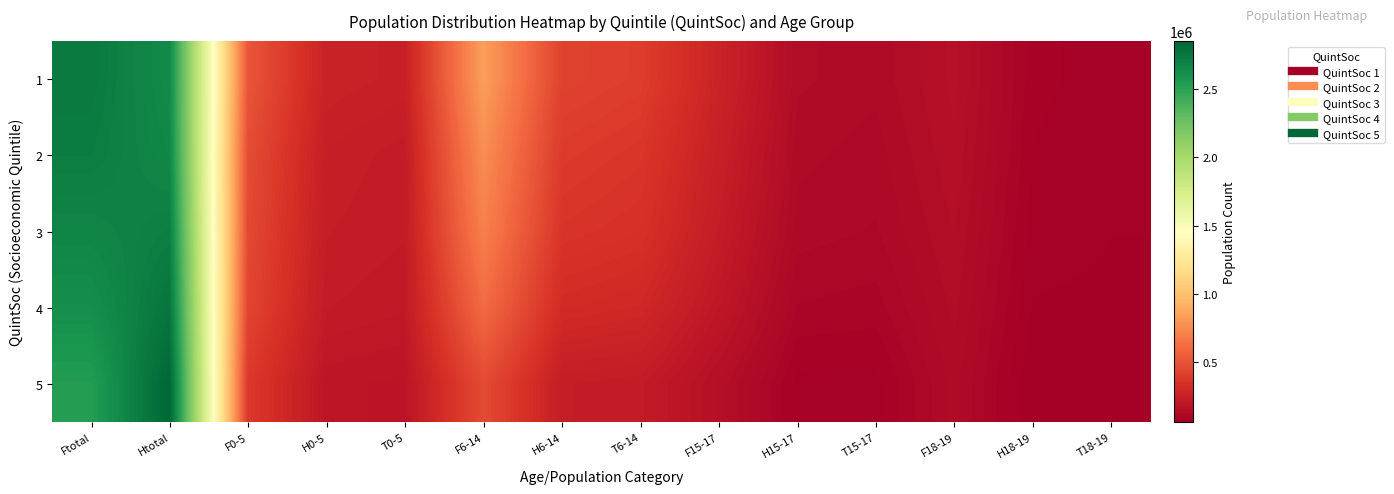

Reading left to right, transcribe all the data shown in this chart.

1: Ftotal=2740225	Htotal=2643590	F0-5=518075	H0-5=265995	T0-5=252490	F6-14=837970	H6-14=428315	T6-14=406385	F15-17=270585	H15-17=139945	T15-17=129870	F18-19=162530	H18-19=85955	T18-19=77355
2: Ftotal=2720440	Htotal=2664220	F0-5=474445	H0-5=243745	T0-5=230010	F6-14=762885	H6-14=392565	T6-14=370235	F15-17=250535	H15-17=130050	T15-17=121235	F18-19=156810	H18-19=82270	T18-19=74160
3: Ftotal=2676865	Htotal=2710285	F0-5=461160	H0-5=236255	T0-5=225910	F6-14=707405	H6-14=363830	T6-14=344670	F15-17=234110	H15-17=120610	T15-17=114375	F18-19=148695	H18-19=77660	T18-19=72105
4: Ftotal=2619180	Htotal=2764900	F0-5=440395	H0-5=225250	T0-5=215160	F6-14=614105	H6-14=314510	T6-14=298770	F15-17=203300	H15-17=103620	T15-17=99445	F18-19=140390	H18-19=70840	T18-19=69525
5: Ftotal=2531090	Htotal=2850445	F0-5=384005	H0-5=195460	T0-5=188295	F6-14=465355	H6-14=236845	T6-14=227870	F15-17=155565	H15-17=78235	T15-17=78030	F18-19=130980	H18-19=60990	T18-19=69530